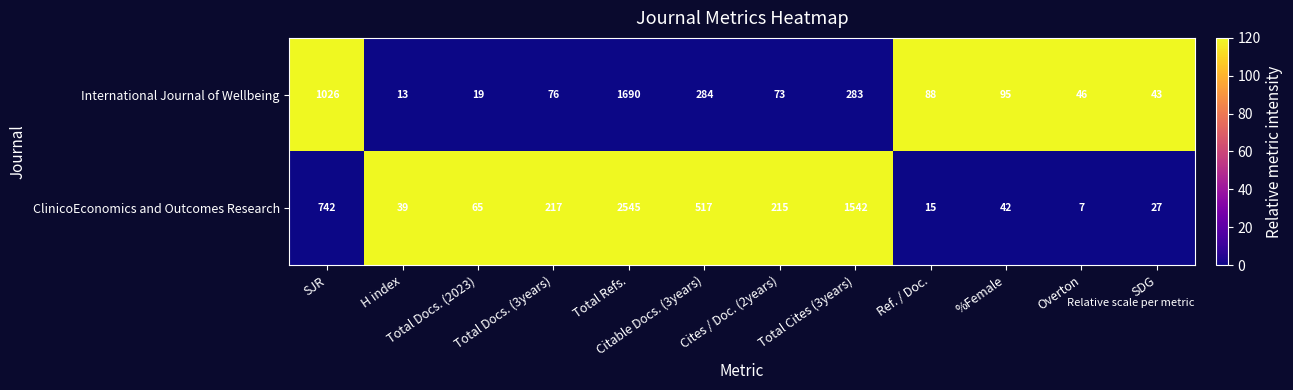

Which series has the widest spread of values?

ClinicoEconomics and Outcomes Research